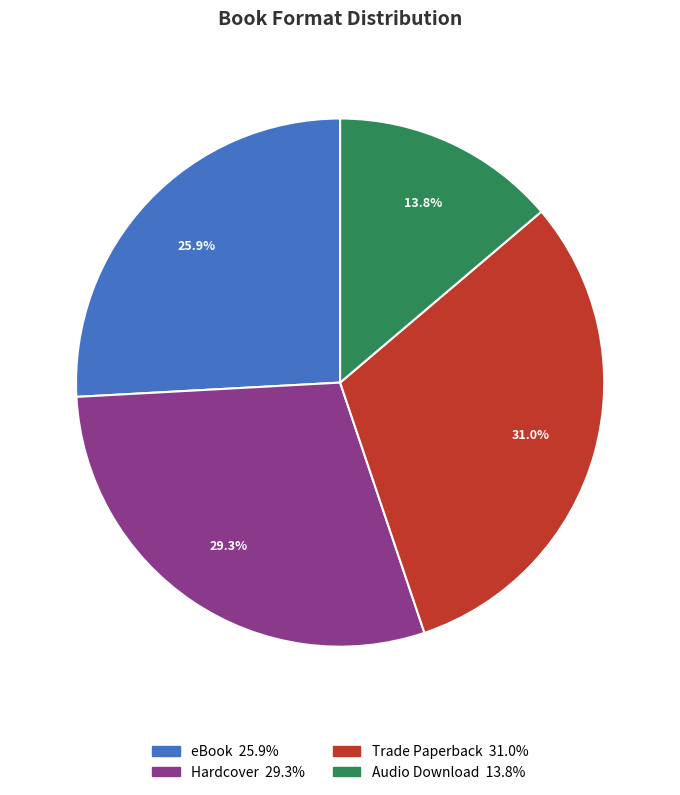

Does Audio Download account for over 50% of the chart?

No